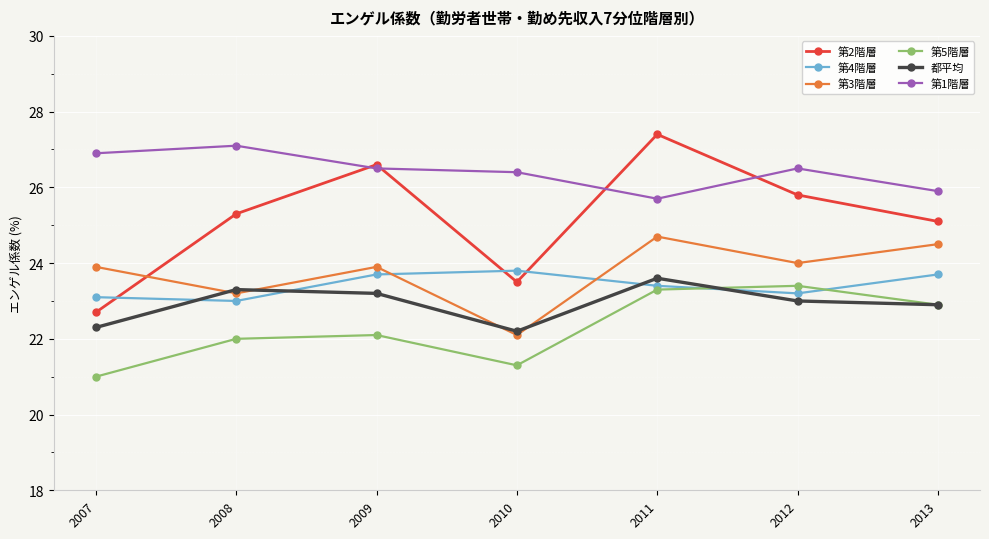

Reading right to left, what are all the values shown in this chart?

第2階層: 2013=25.1	2012=25.8	2011=27.4	2010=23.5	2009=26.6	2008=25.3	2007=22.7
第4階層: 2013=23.7	2012=23.2	2011=23.4	2010=23.8	2009=23.7	2008=23.0	2007=23.1
第3階層: 2013=24.5	2012=24.0	2011=24.7	2010=22.1	2009=23.9	2008=23.2	2007=23.9
第5階層: 2013=22.9	2012=23.4	2011=23.3	2010=21.3	2009=22.1	2008=22.0	2007=21.0
都平均: 2013=22.9	2012=23.0	2011=23.6	2010=22.2	2009=23.2	2008=23.3	2007=22.3
第1階層: 2013=25.9	2012=26.5	2011=25.7	2010=26.4	2009=26.5	2008=27.1	2007=26.9